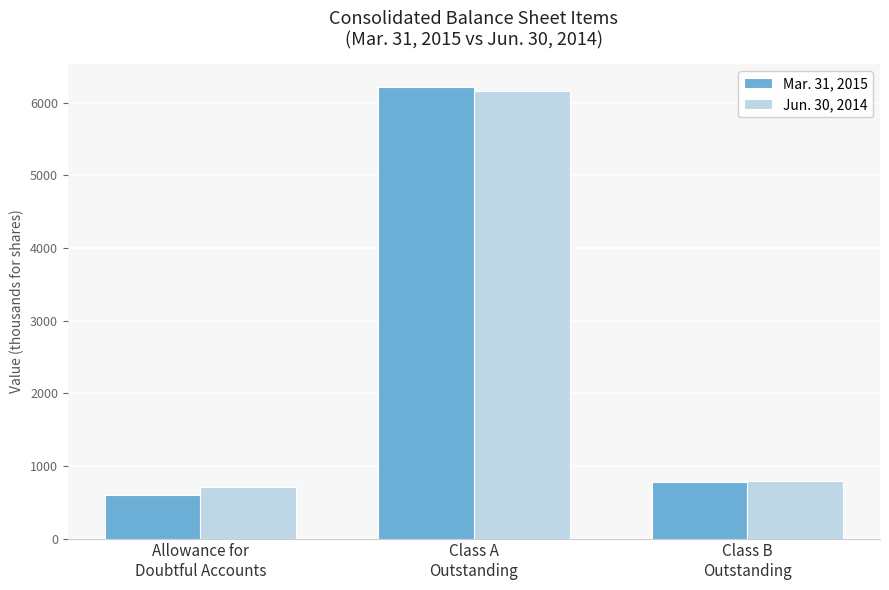

What is the difference between the maximum and minimum values in the Mar. 31, 2015 series?

5612.0